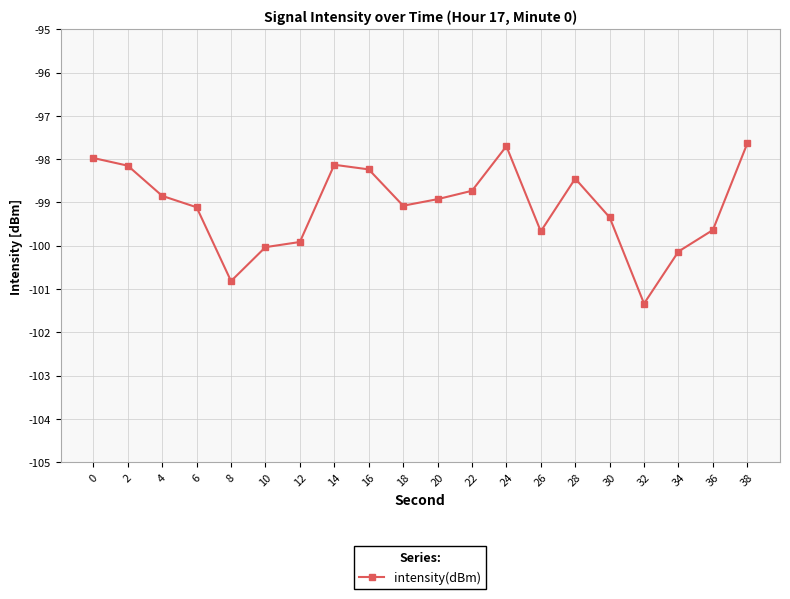

What value does the data have at 38?

-97.6